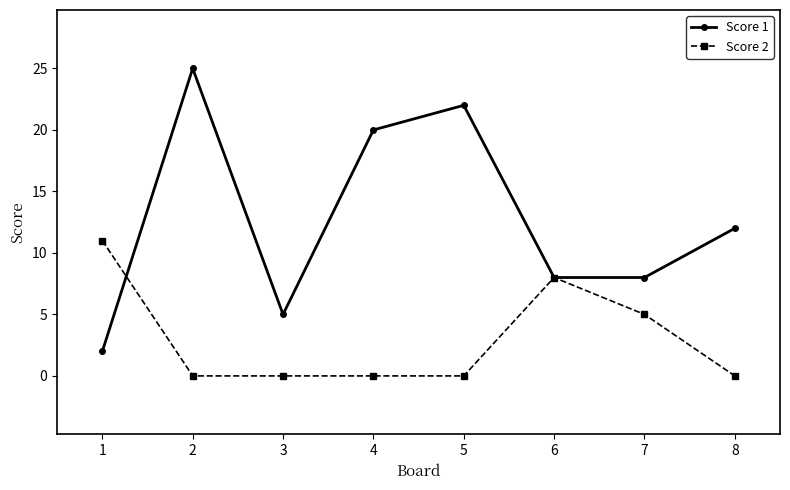

The value of Score 2 at 1 is 11. True or false?

True